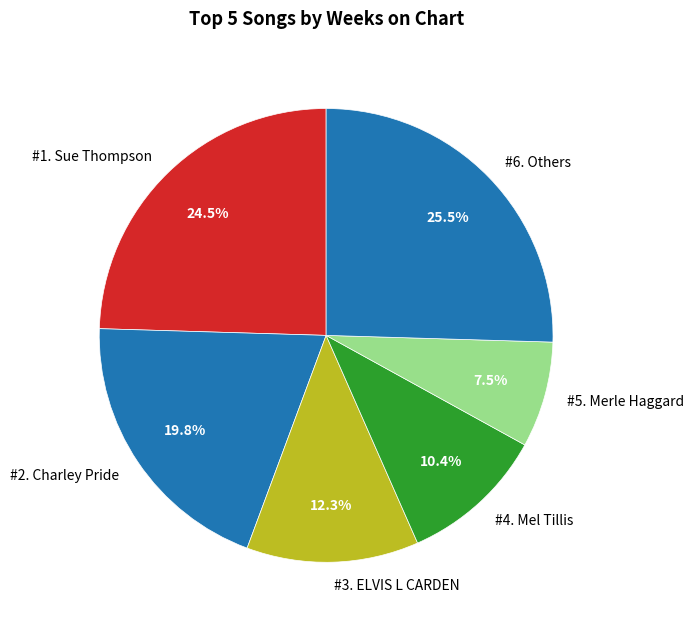

Combined, do #2. Charley Pride and #6. Others account for over 50%?

No